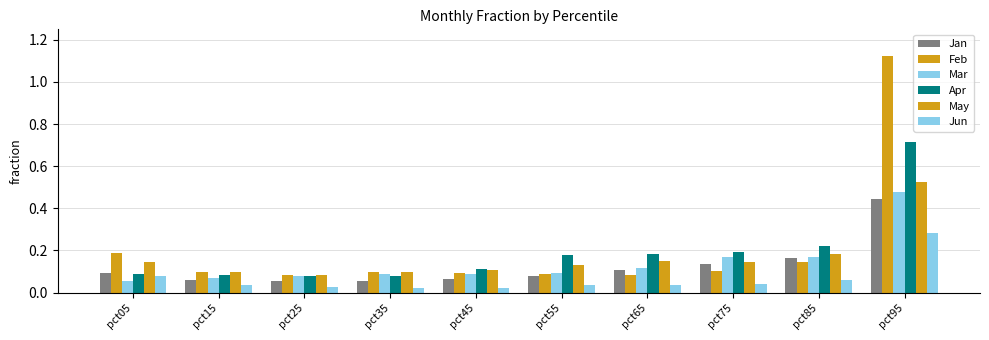

At which category is the sum across all series the highest?

pct95